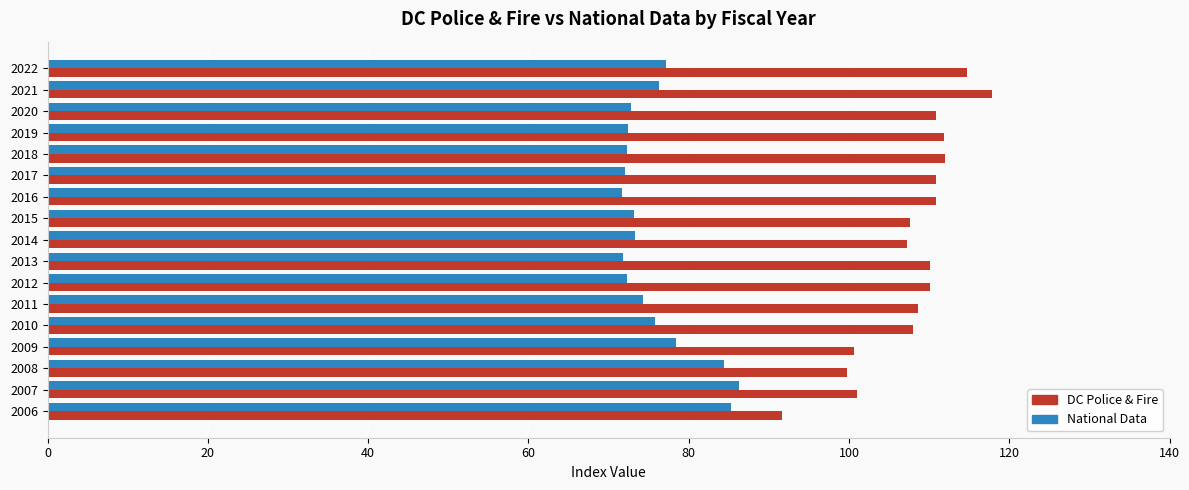

At 2018, list the series in order from largest to smallest.

DC Police & Fire, National Data